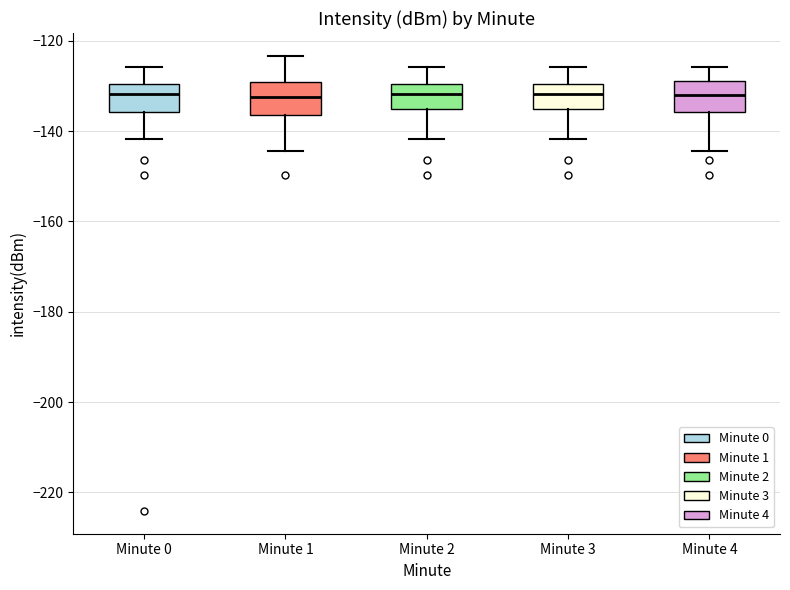

Reading left to right, read every box against the y-axis: the position of its median line, the range the box covers, and the ends of its whiskers. The values are not printed on the chart, so give them approximately, as read against the axis.

Minute 0: median -132, box -136 to -130, whiskers -142 to -126
Minute 1: median -132, box -136 to -130, whiskers -144 to -124
Minute 2: median -132, box -136 to -130, whiskers -142 to -126
Minute 3: median -132, box -136 to -130, whiskers -142 to -126
Minute 4: median -132, box -136 to -128, whiskers -144 to -126